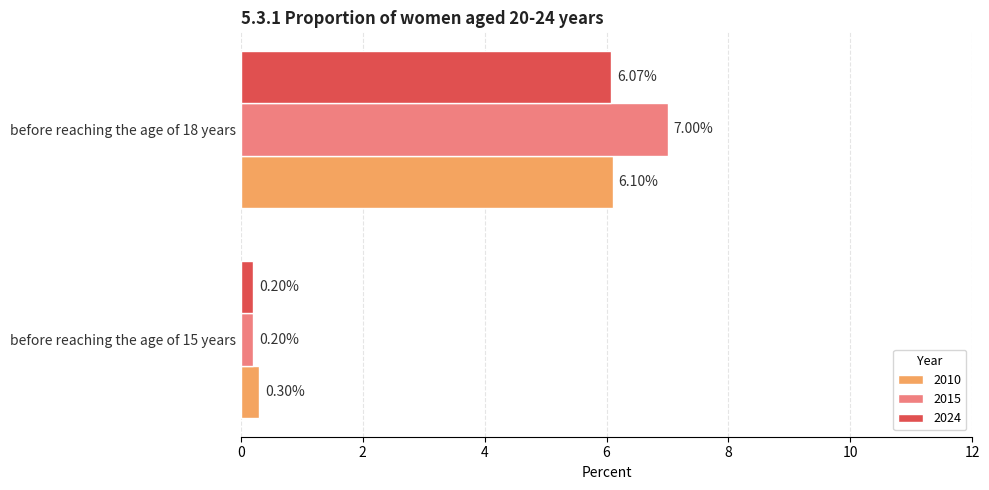

What is the difference between the 2010 values at before reaching the age of 18 years and before reaching the age of 15 years?

5.8